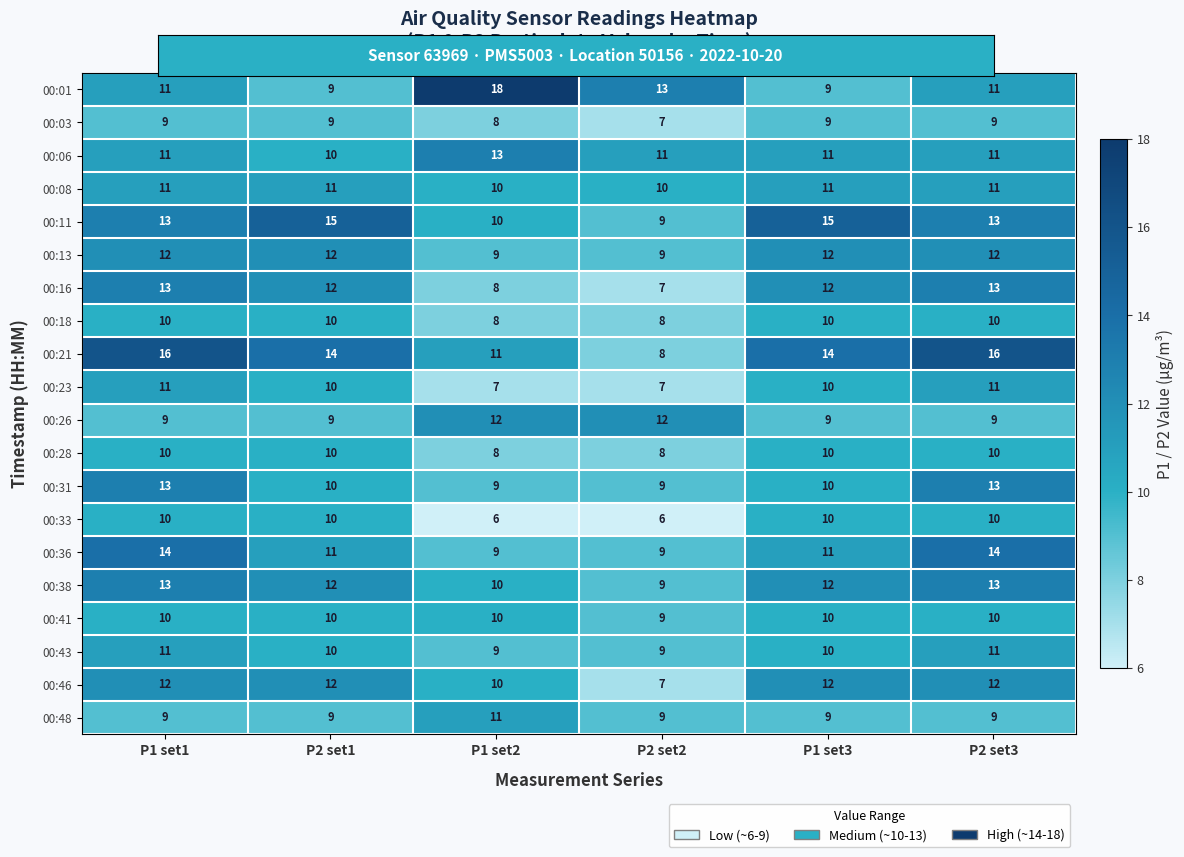

Between P1 set1 and P2 set2, which series saw the biggest shift?

00:21